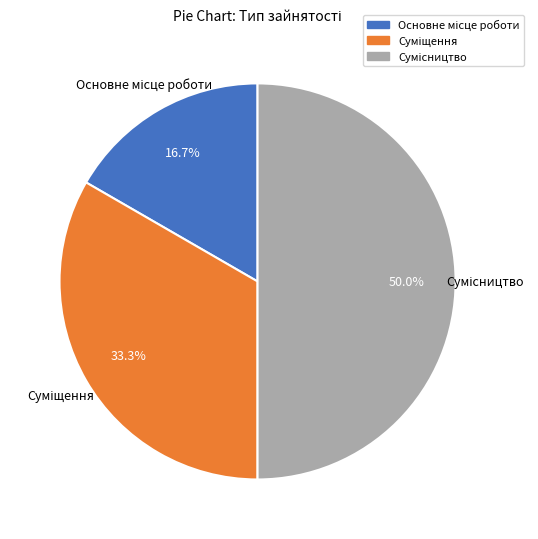

To the nearest percent, what percentage of the pie is Суміщення?

33%